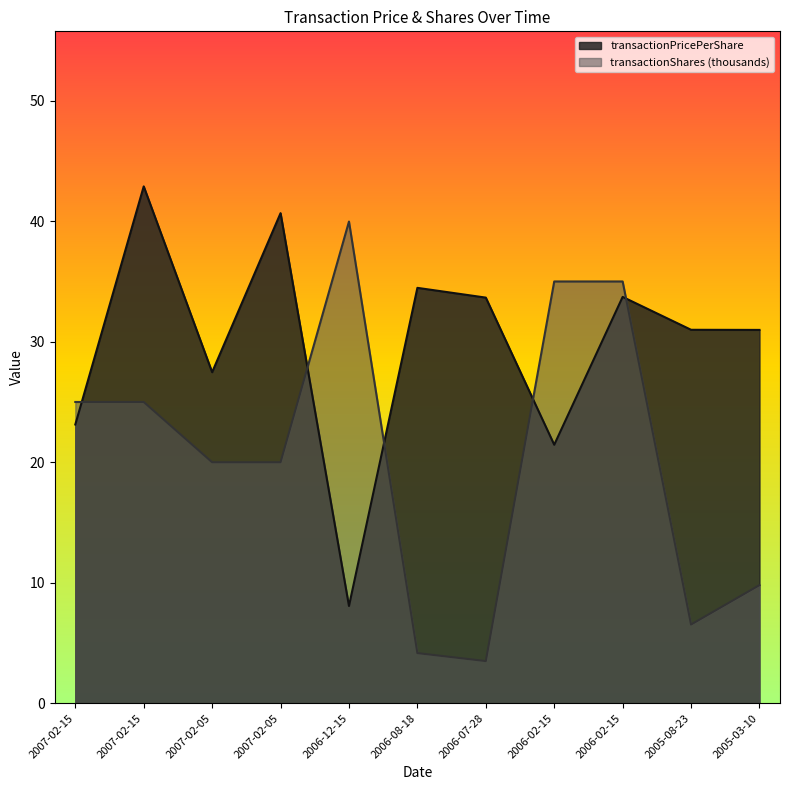

What is the value of the transactionShares point at the 2nd from the left?

25.0